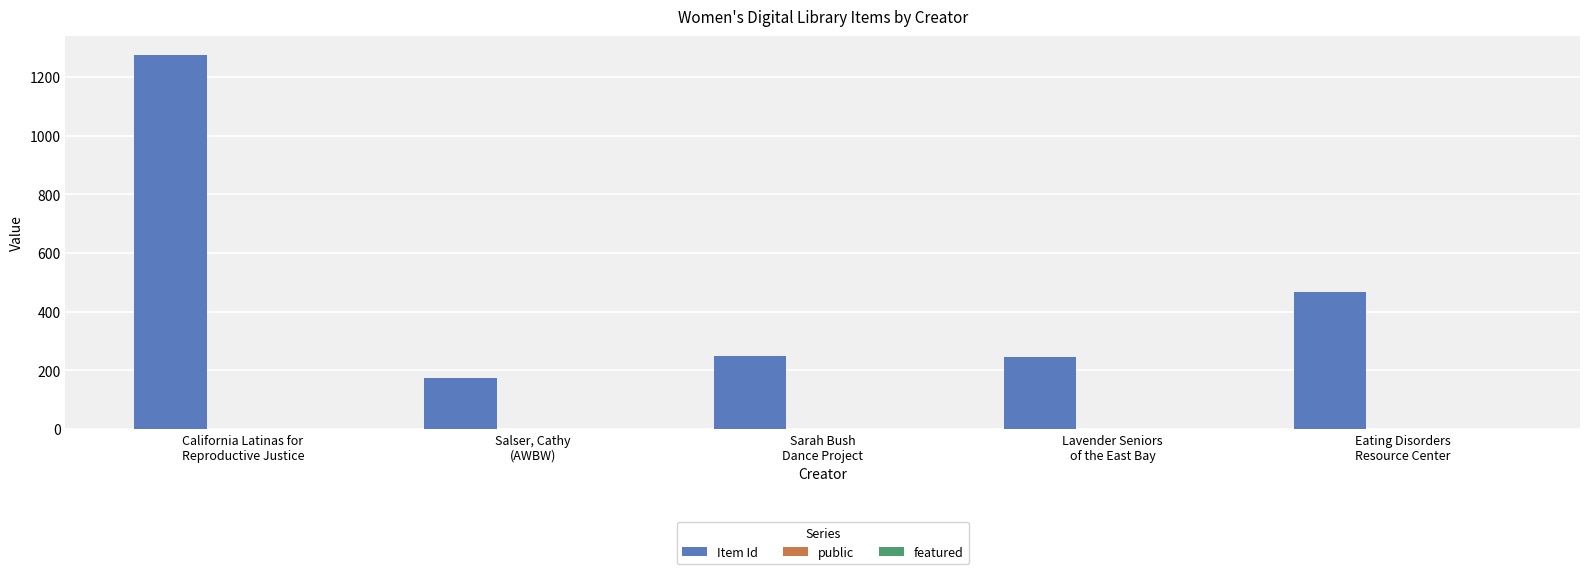

Which series has the largest total across all categories?

Item Id